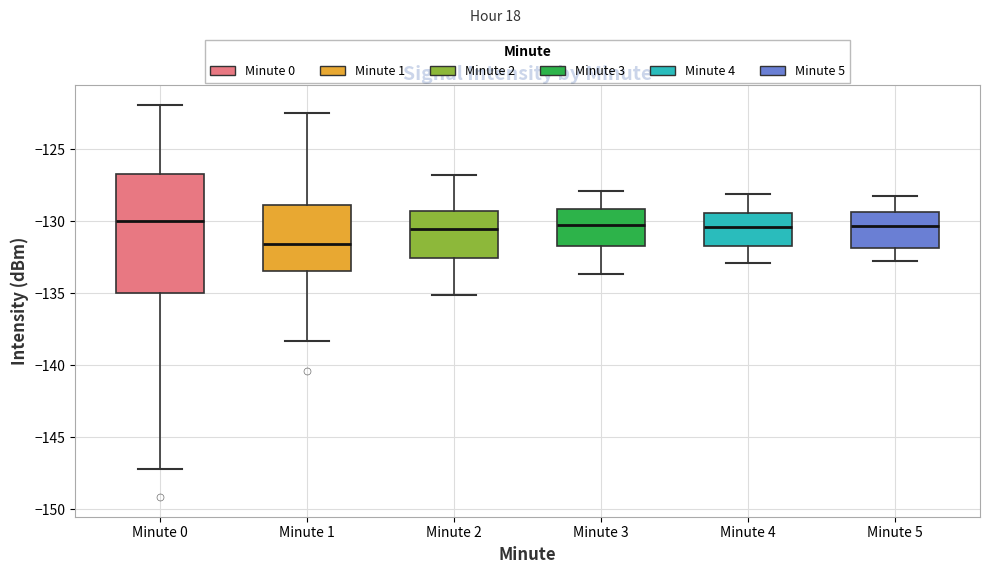

Reading left to right, transcribe this box plot: for each box, give where its median line is, the range the box spans, and where its two whiskers end, as read against the y-axis. The values are not printed on the chart, so give them approximately, as read against the axis.

Minute 0: median -130.0, box -135.0 to -126.5, whiskers -147.0 to -122.0
Minute 1: median -131.5, box -133.5 to -129.0, whiskers -138.5 to -122.5
Minute 2: median -130.5, box -132.5 to -129.5, whiskers -135.0 to -127.0
Minute 3: median -130.0, box -131.5 to -129.0, whiskers -133.5 to -128.0
Minute 4: median -130.5, box -131.5 to -129.5, whiskers -133.0 to -128.0
Minute 5: median -130.5, box -132.0 to -129.5, whiskers -133.0 to -128.0